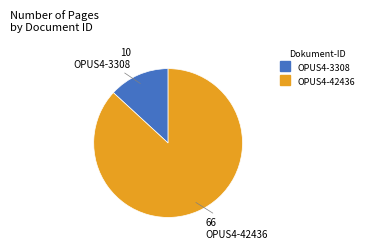

How many segments does this pie chart have?

2